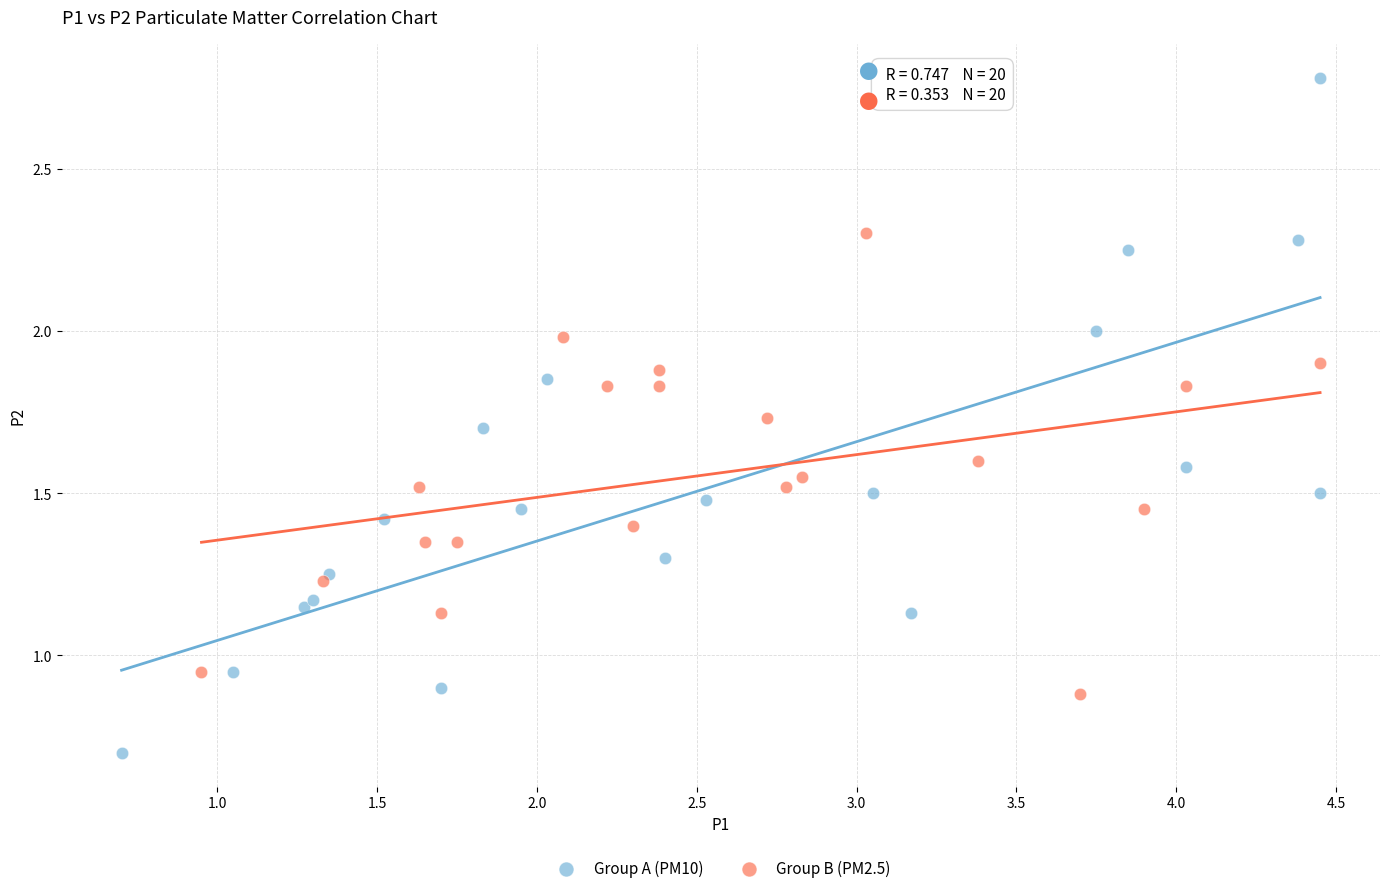

Which series has the widest spread of Y values?

Group A (PM10)